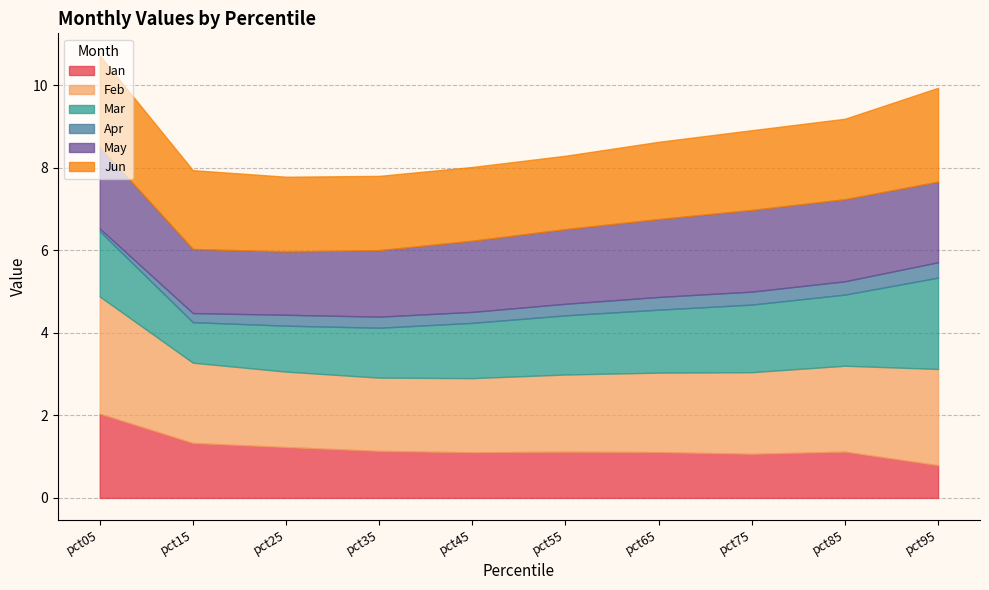

True or false: Jun has a value of 1.9 at pct75.

True